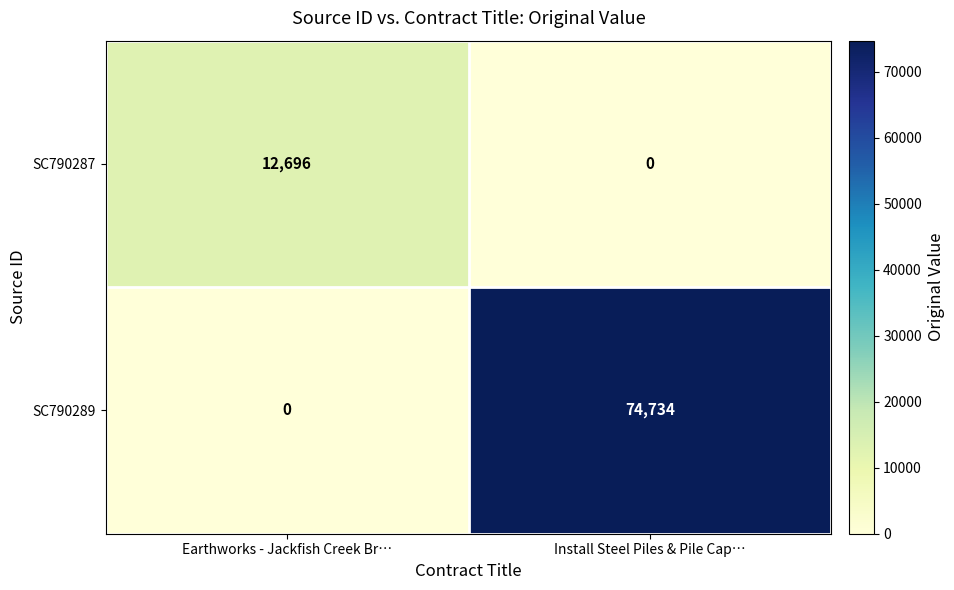

True or false: SC790287 has a value of 12696 at Earthworks - Jackfish Creek Br….

True